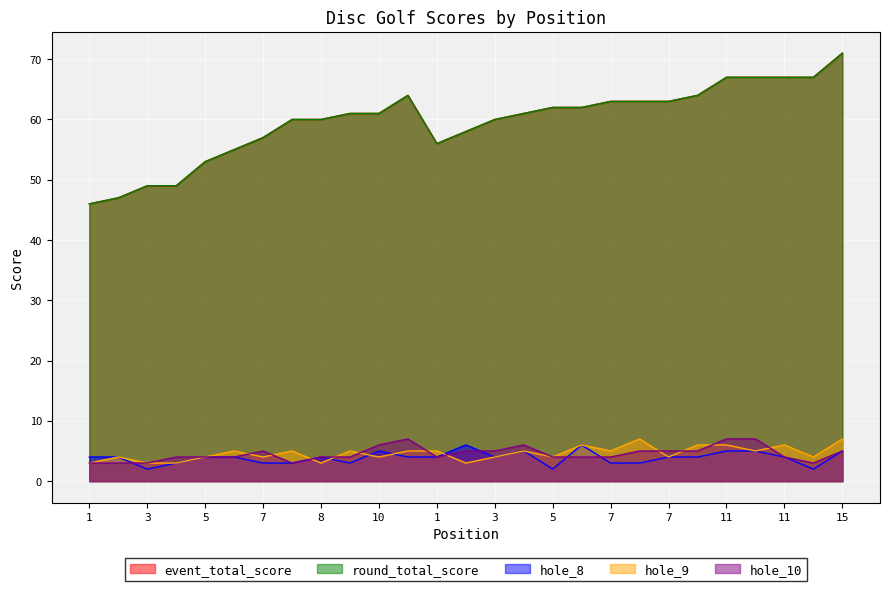

How many lines are shown in the chart?

5